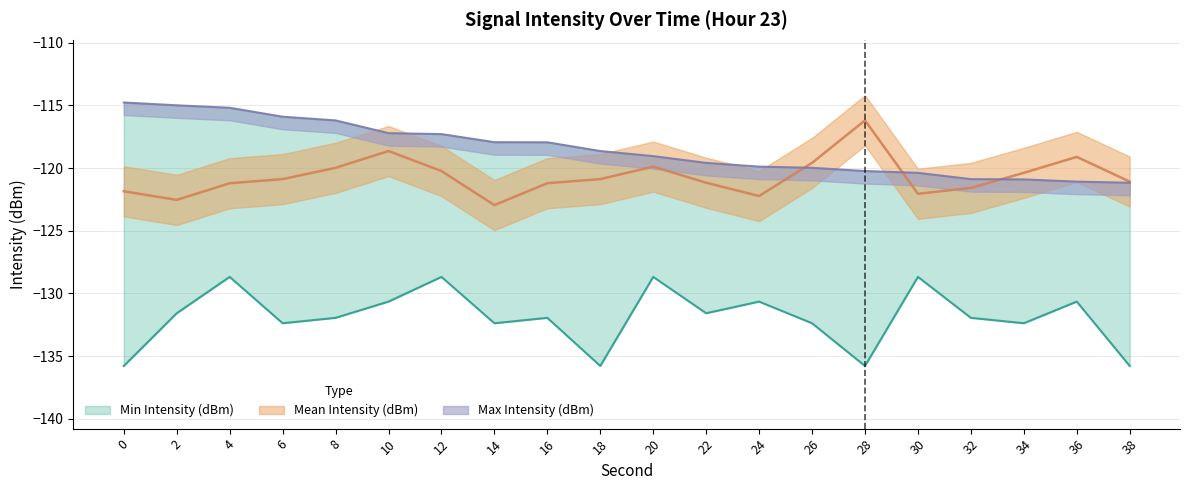

How many categories are shown in the chart?

20